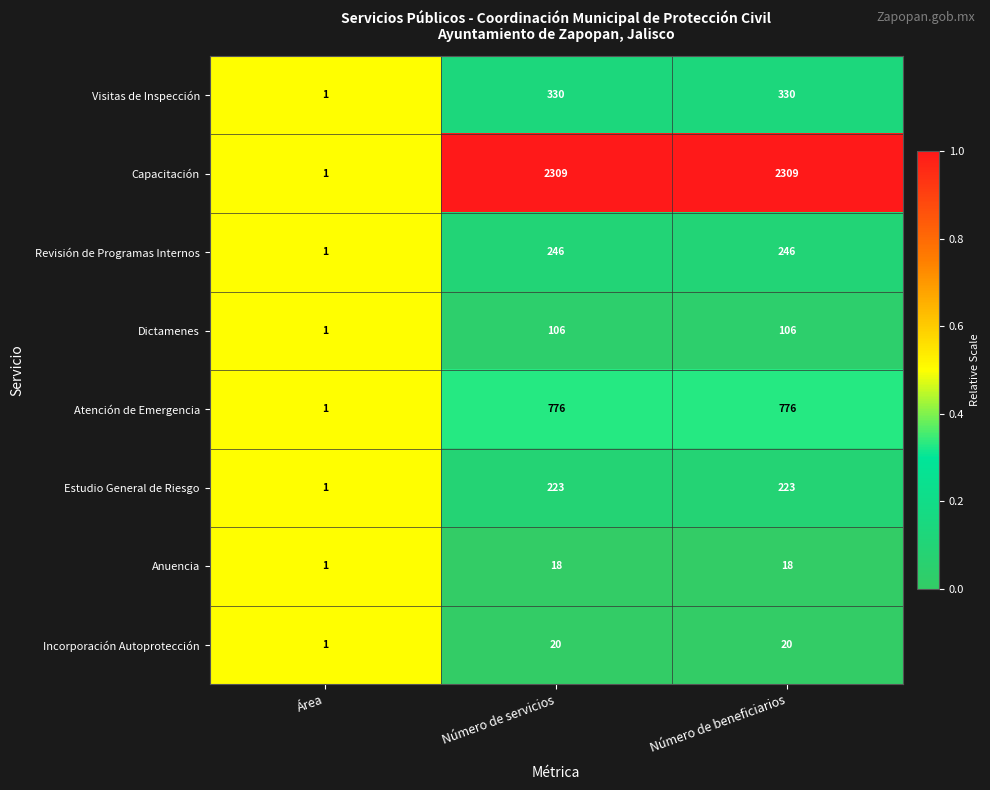

Is the value of Visitas de Inspección at Número de beneficiarios greater than the value of Atención de Emergencia at Número de servicios?

No